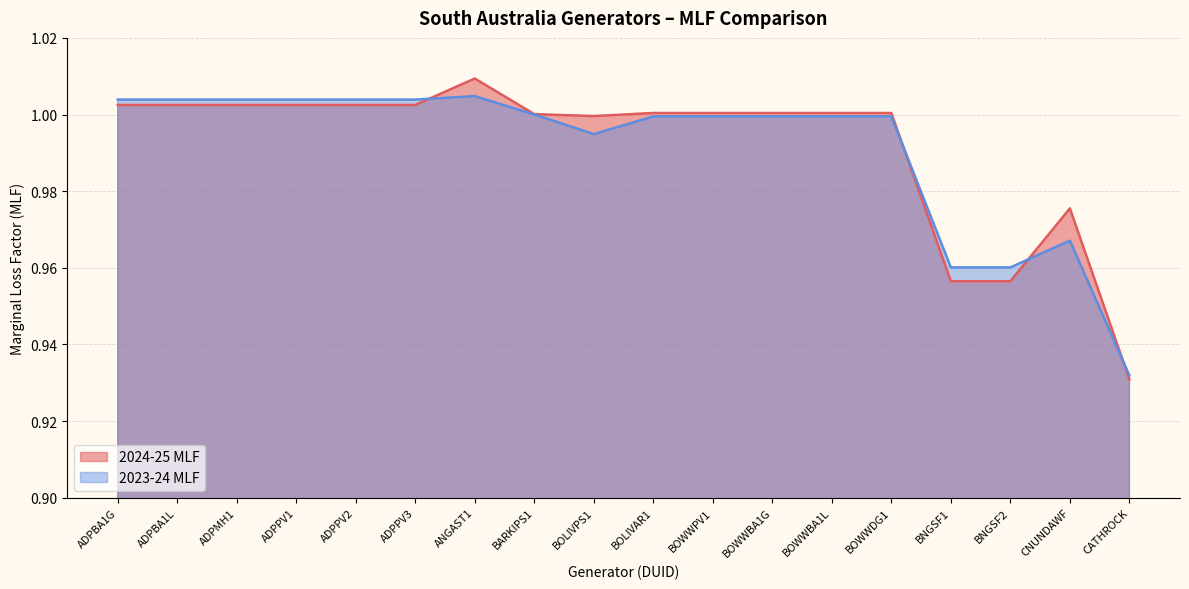

What is the average value of the 2023-24 MLF series?

1.0